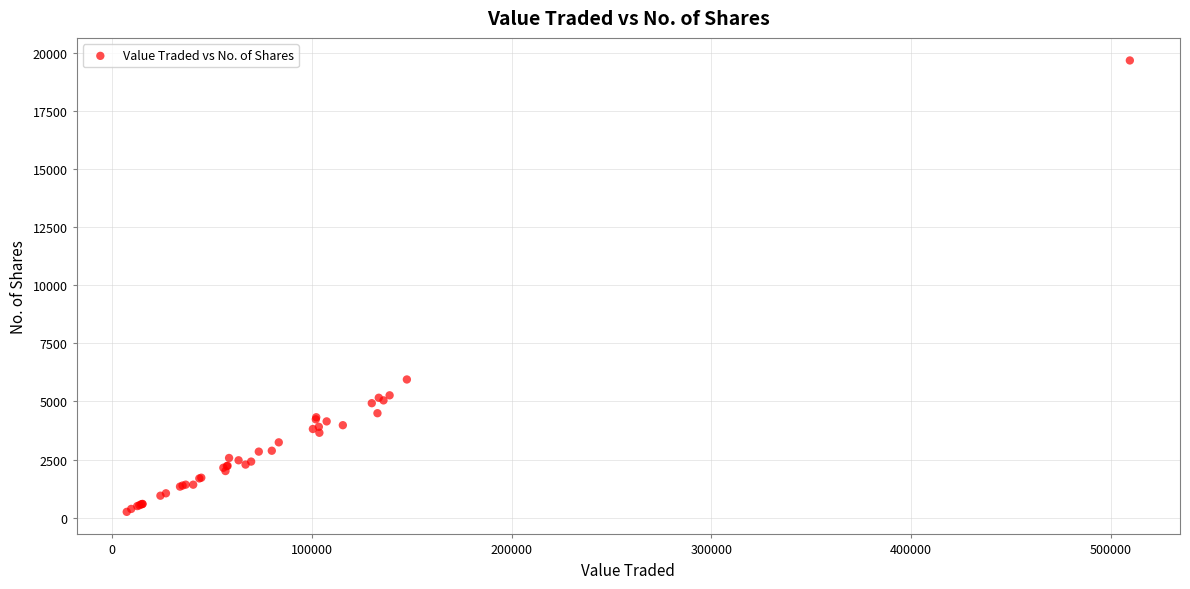

What Y value in the scatter plot is closest to 9963?

5947